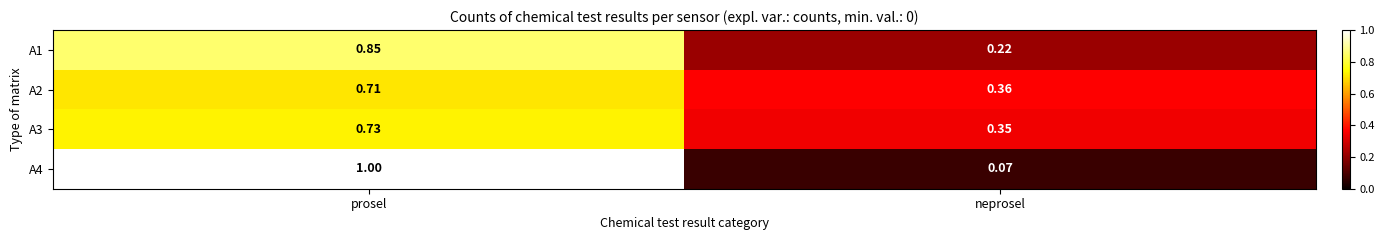

Is the value of A3 at prosel greater than the value of A4 at neprosel?

Yes